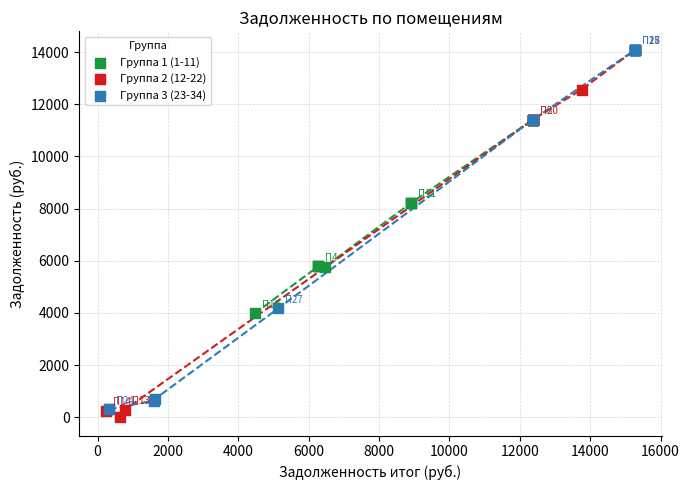

Which series contains the lowest Y value?

Группа 2 (12-22)